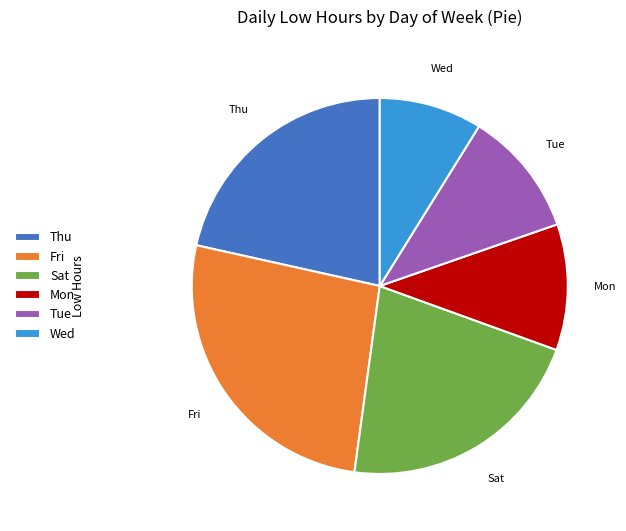

Is there a majority slice in this chart?

No